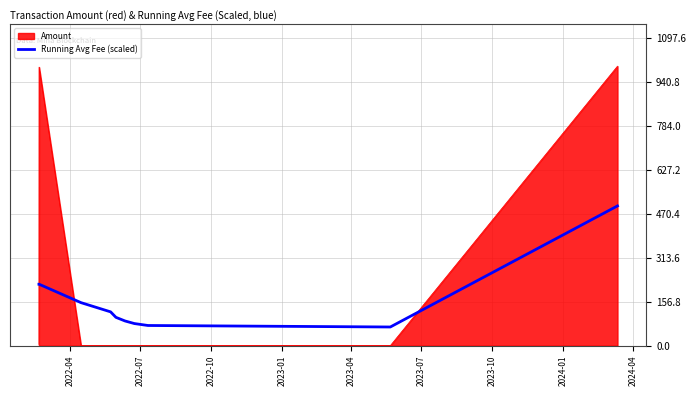

Which series has the widest spread of values?

Amount